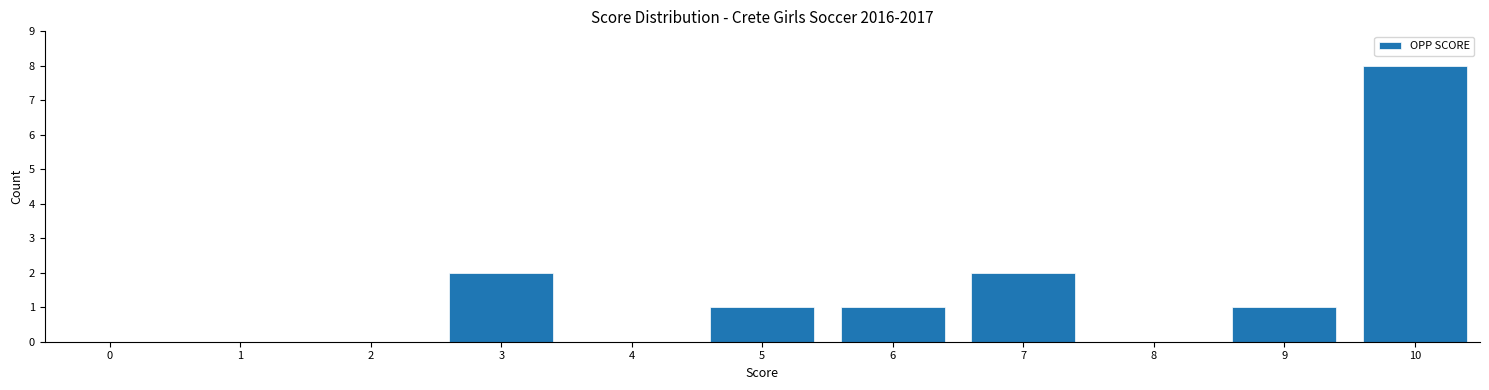

How tall is the bar that spans 9.5 to 10.5 on the x-axis? The values are not printed on the chart, so give them approximately, as read against the axis.

8